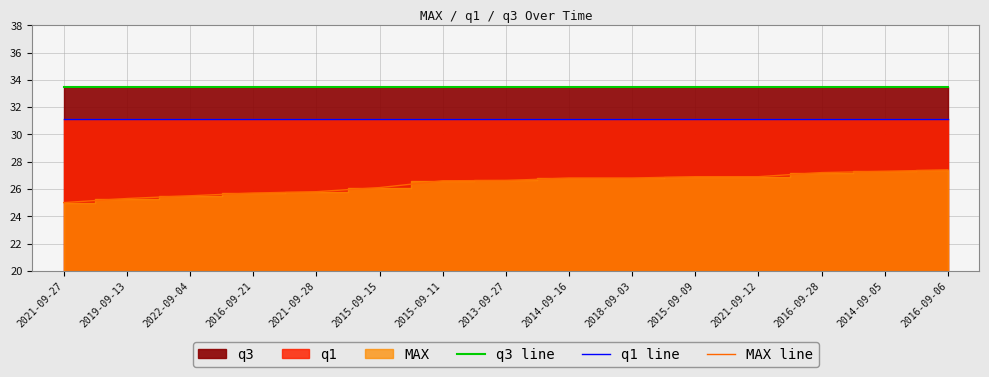

True or false: q3 line has more than 2 interior local peaks.

False